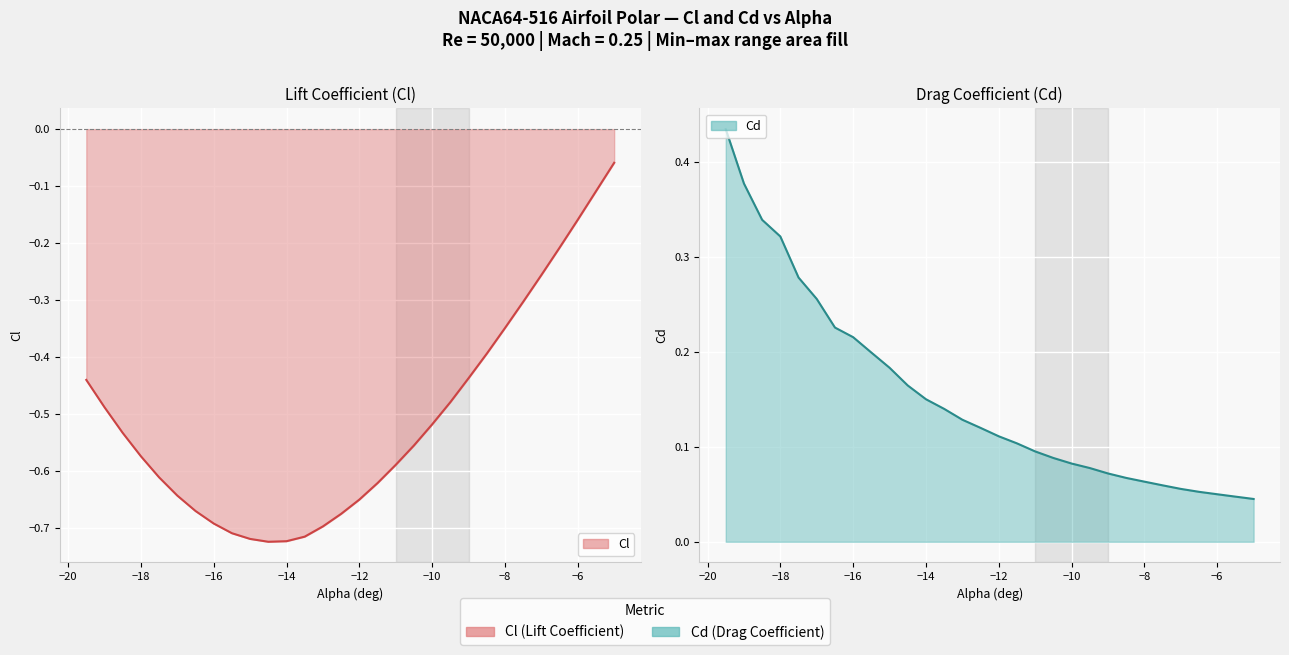

Which series has the largest total across all categories?

Cd